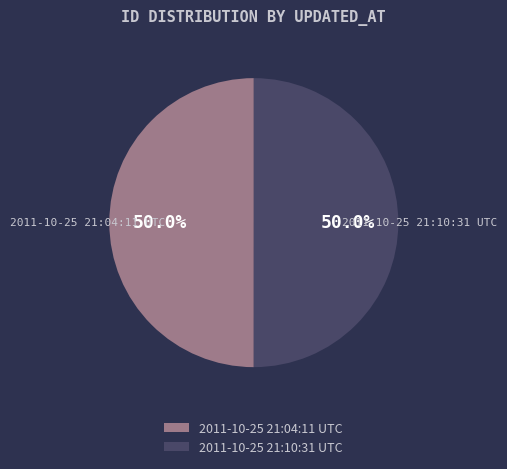

How many segments does this pie chart have?

2